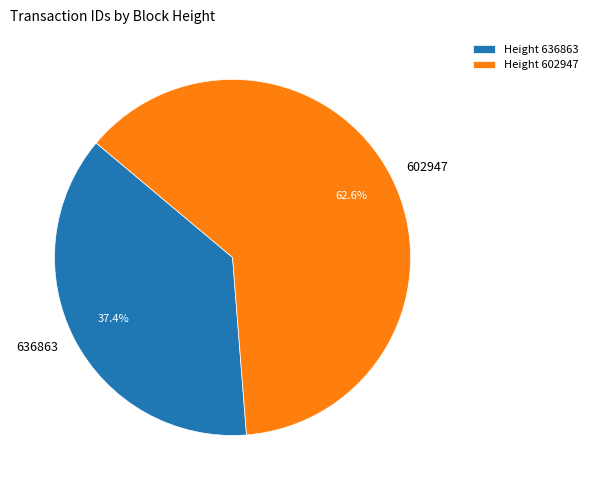

Is it true that 602947 is 63% of the pie?

True